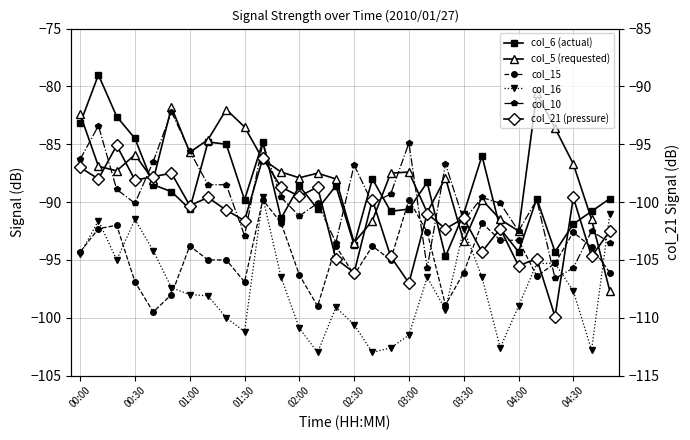

Between 20 and 29, which is larger?

29